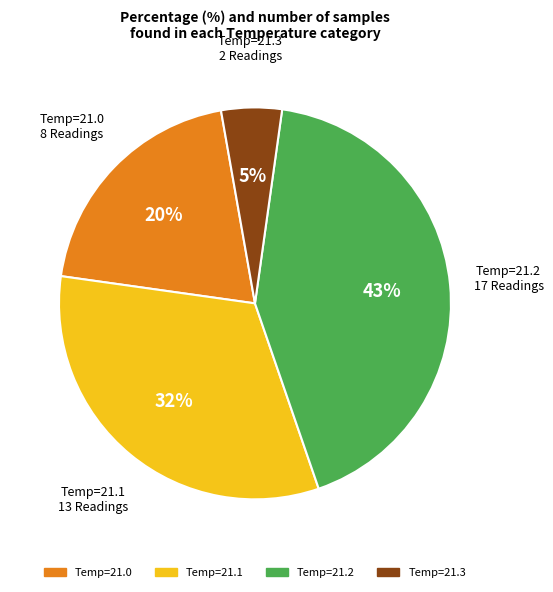

Does any single category account for the majority?

No